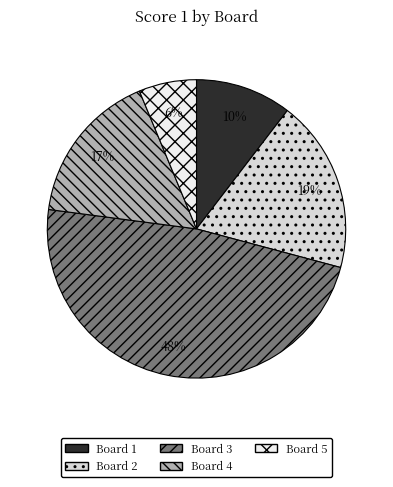

What percentage do Board 1 and Board 2 together represent?

29.2%